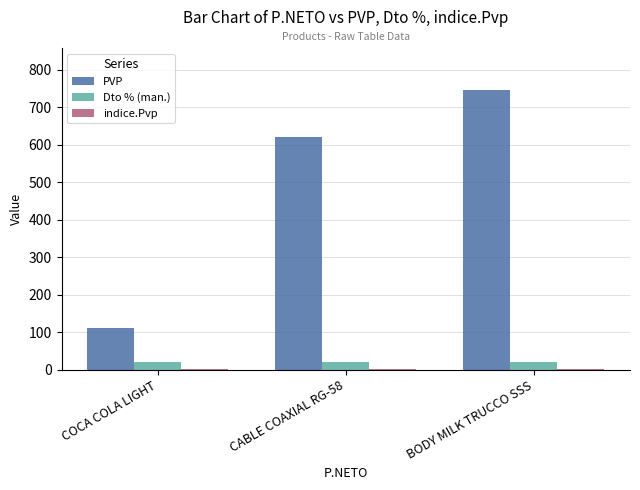

Is the value of Dto % (man.) at COCA COLA LIGHT greater than the value of PVP at COCA COLA LIGHT?

No